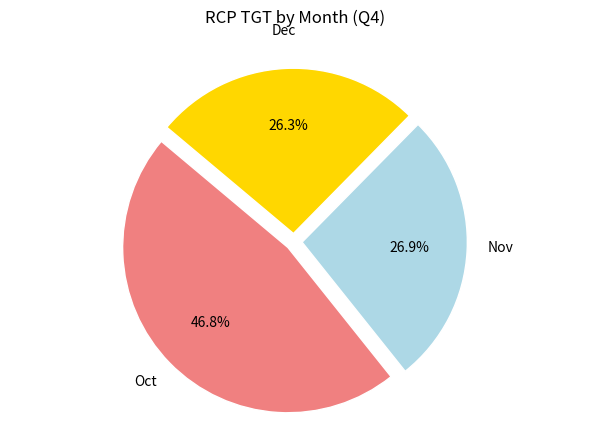

Is there a majority slice in this chart?

No